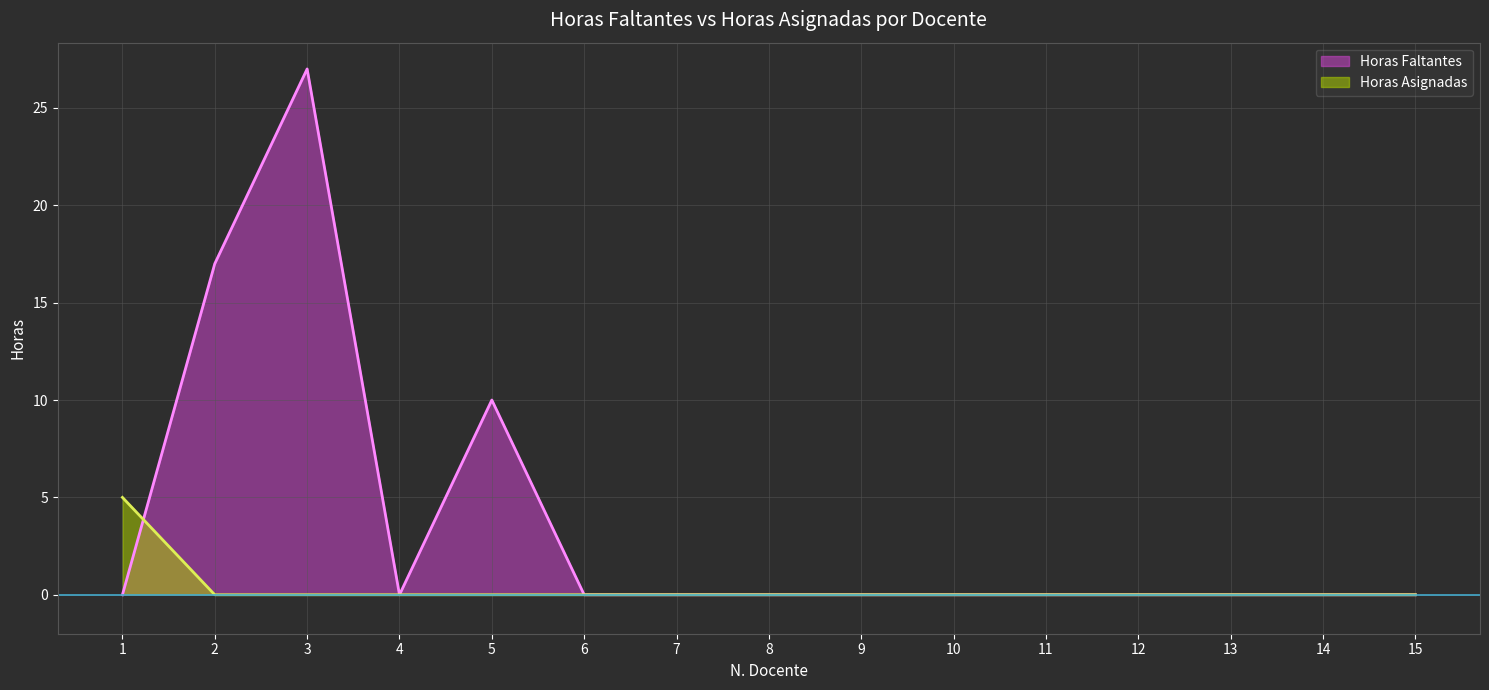

How many lines are shown in the chart?

2